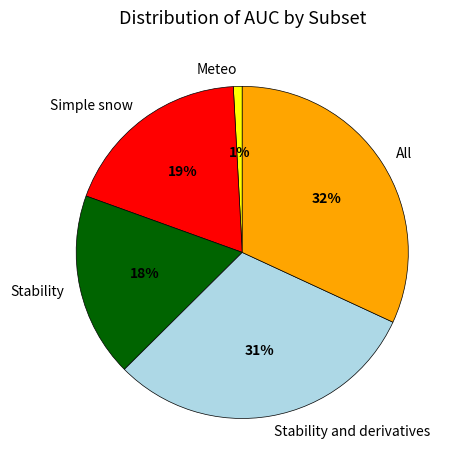

To the nearest percent, what is the difference between the largest and smallest slice percentages?

31%